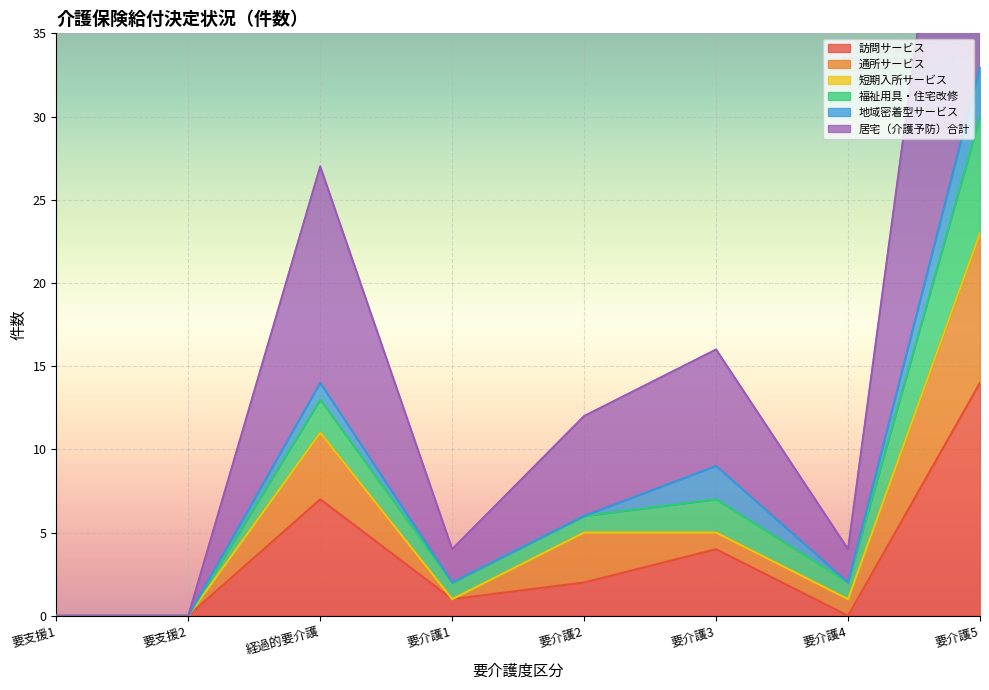

Which series has the widest spread of values?

居宅（介護予防）合計